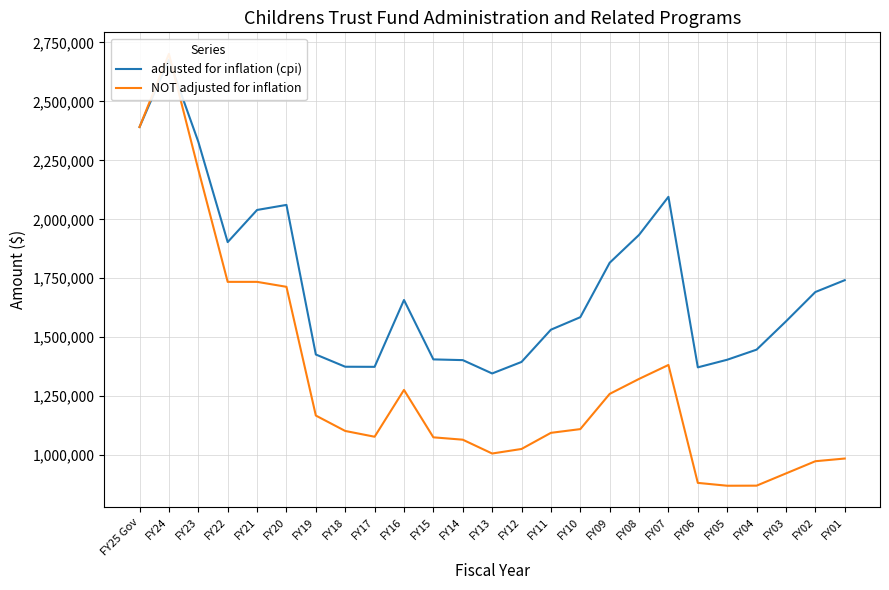

At FY13, list the series in order from smallest to largest.

NOT adjusted for inflation, adjusted for inflation (cpi)